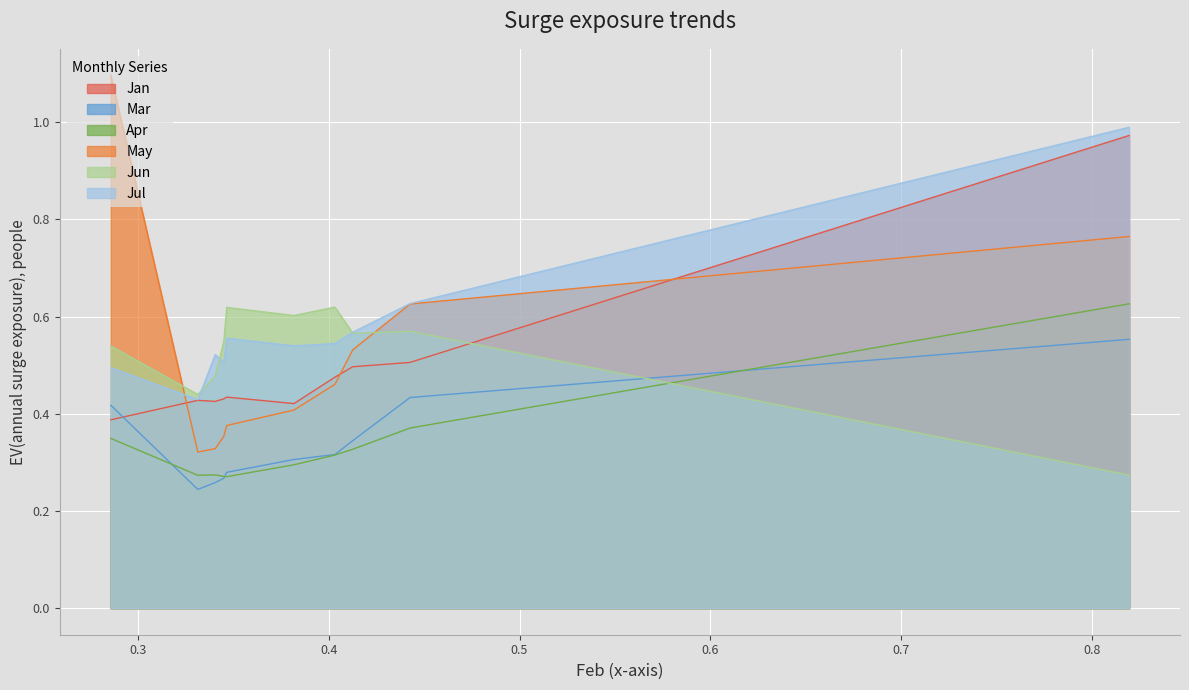

Reading right to left, what are all the values shown in this chart?

Jan: 1.0	0.5	0.5	0.5	0.4	0.4	0.4	0.4	0.4	0.4
Mar: 0.6	0.4	0.3	0.3	0.3	0.3	0.3	0.3	0.2	0.4
Apr: 0.6	0.4	0.3	0.3	0.3	0.3	0.3	0.3	0.3	0.3
May: 0.8	0.6	0.5	0.5	0.4	0.4	0.4	0.3	0.3	1.1
Jun: 0.3	0.6	0.6	0.6	0.6	0.6	0.5	0.5	0.4	0.5
Jul: 1.0	0.6	0.6	0.5	0.5	0.6	0.5	0.5	0.4	0.5